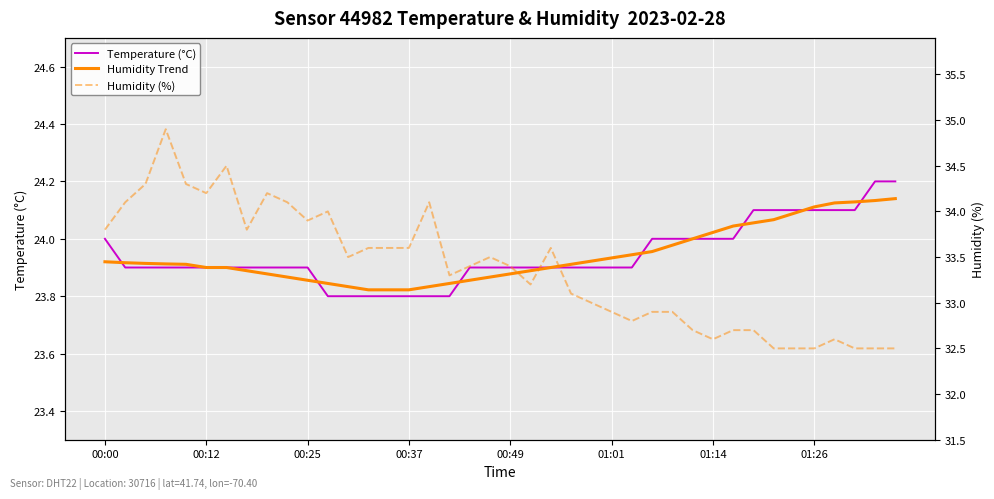

What are all the series names shown in the legend?

Temperature (°C), Humidity Trend, Humidity (%)